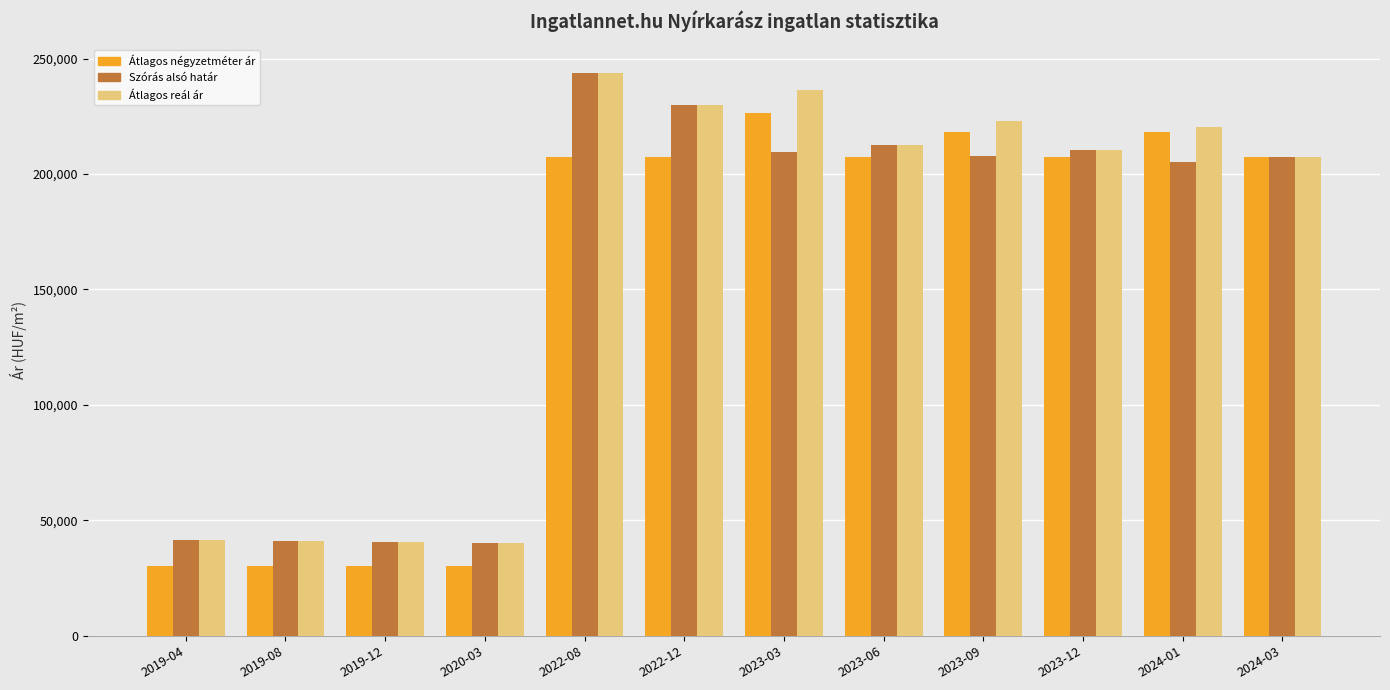

The value of Szórás alsó határ at 2019-04 is 59804. True or false?

False